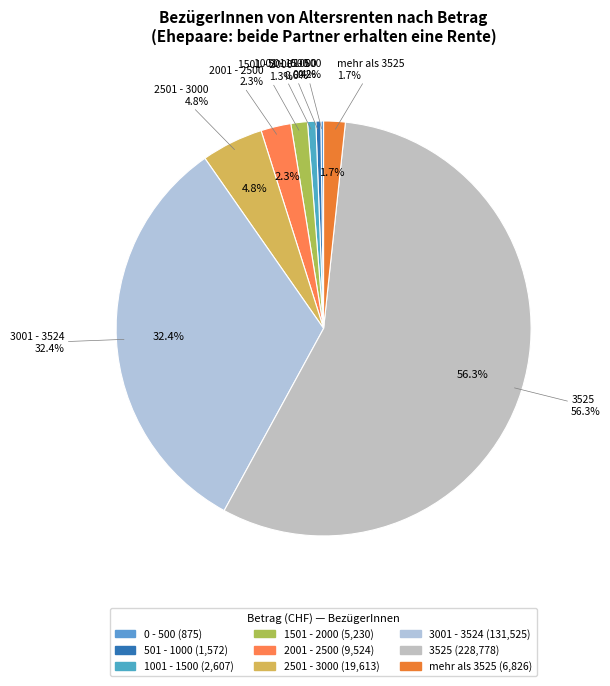

To the nearest percent, what is the difference between the largest and smallest slice percentages?

56%